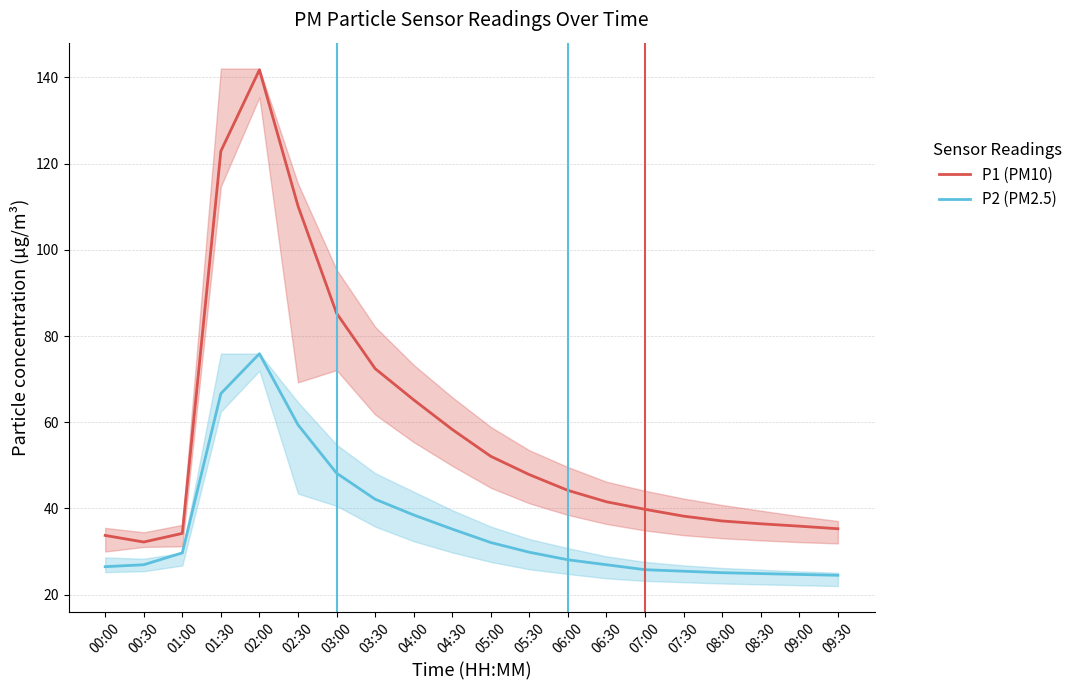

What is the value of the P2 (PM2.5) point at the 1st from the left?

26.5